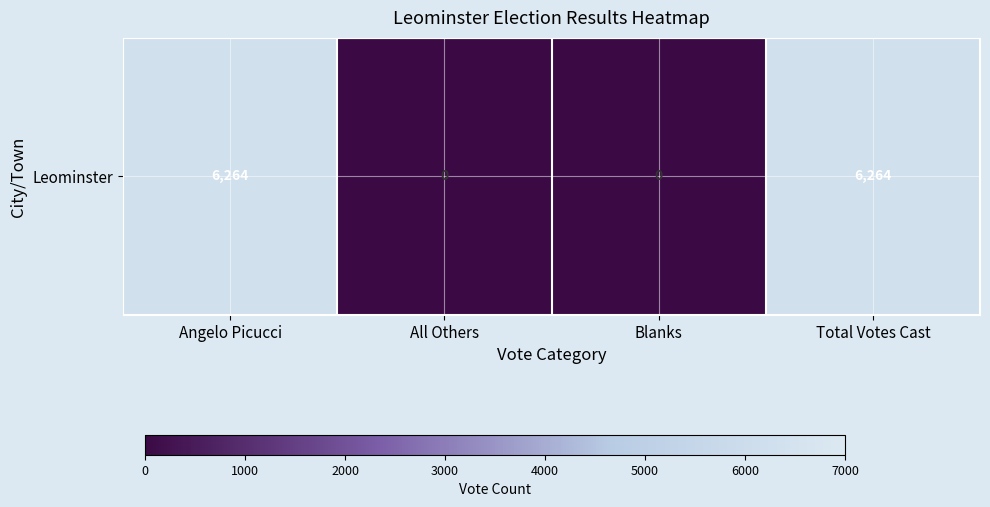

What is the difference between the values at Angelo Picucci and Blanks?

6264